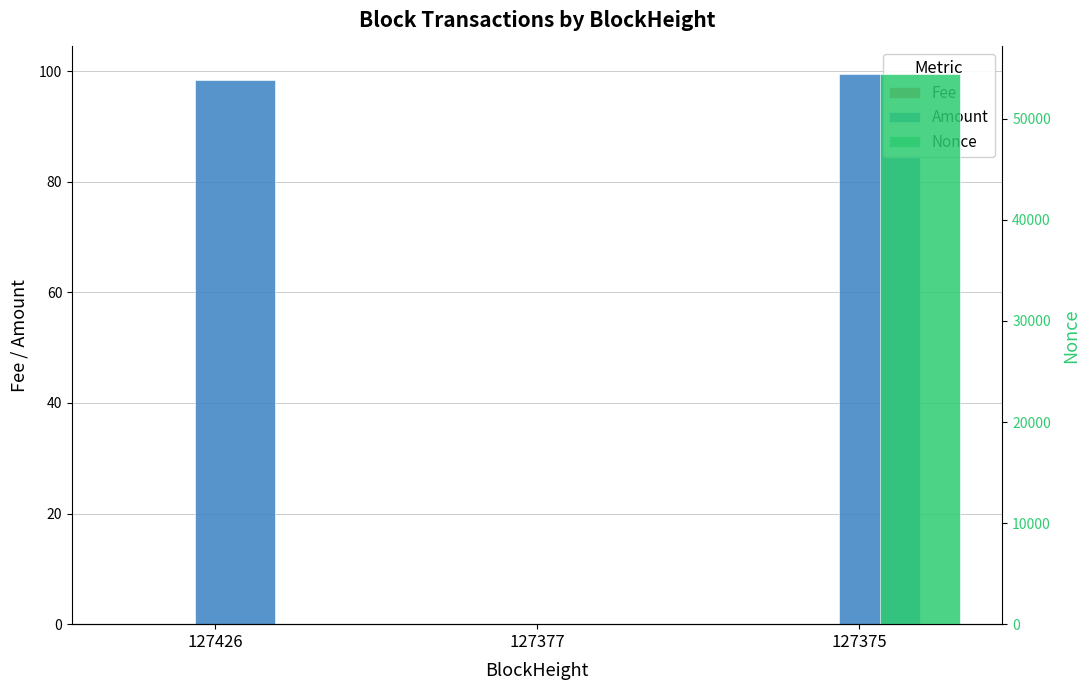

Is the value of Fee at 127375 greater than the value of Amount at 127375?

No